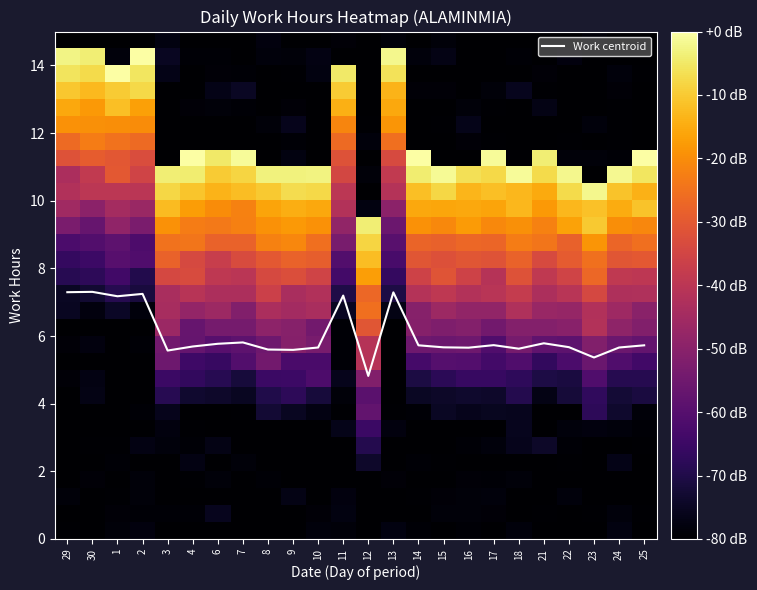

The Work centroid series shows 5.8 at 6. True or false?

True